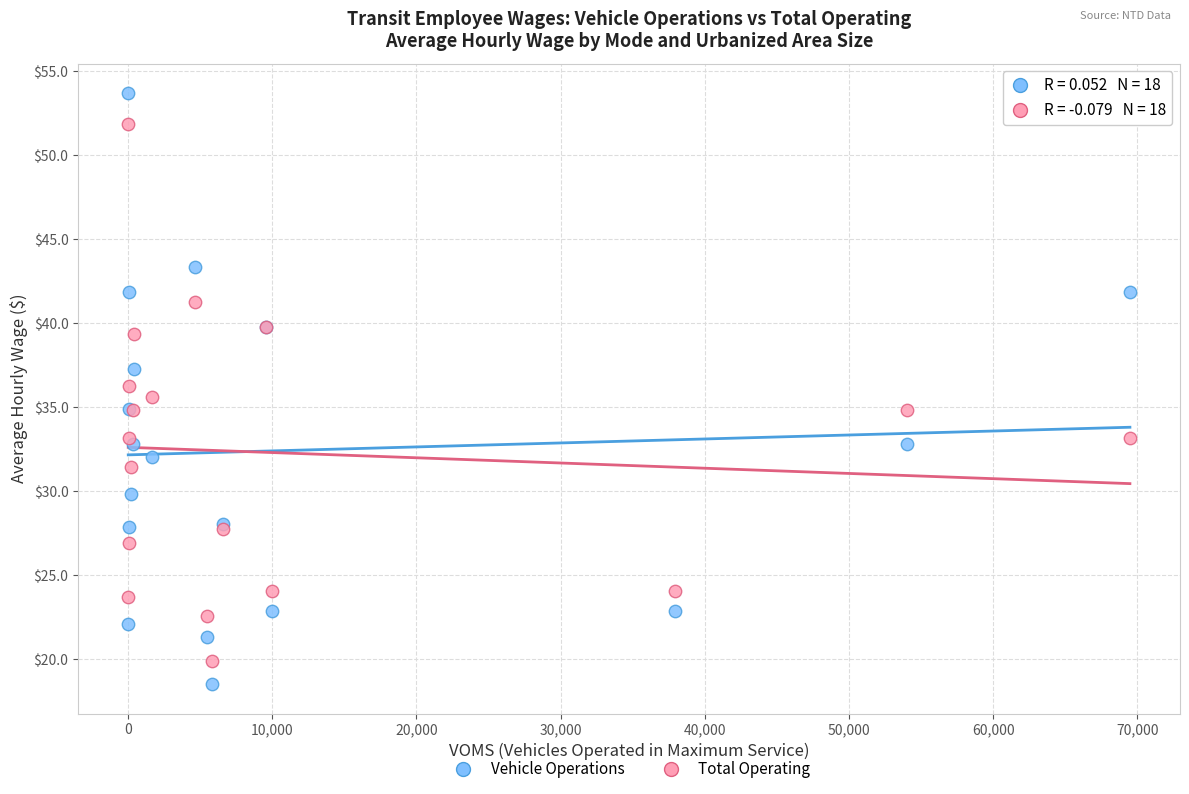

Which series contains the highest Y value?

Vehicle Operations